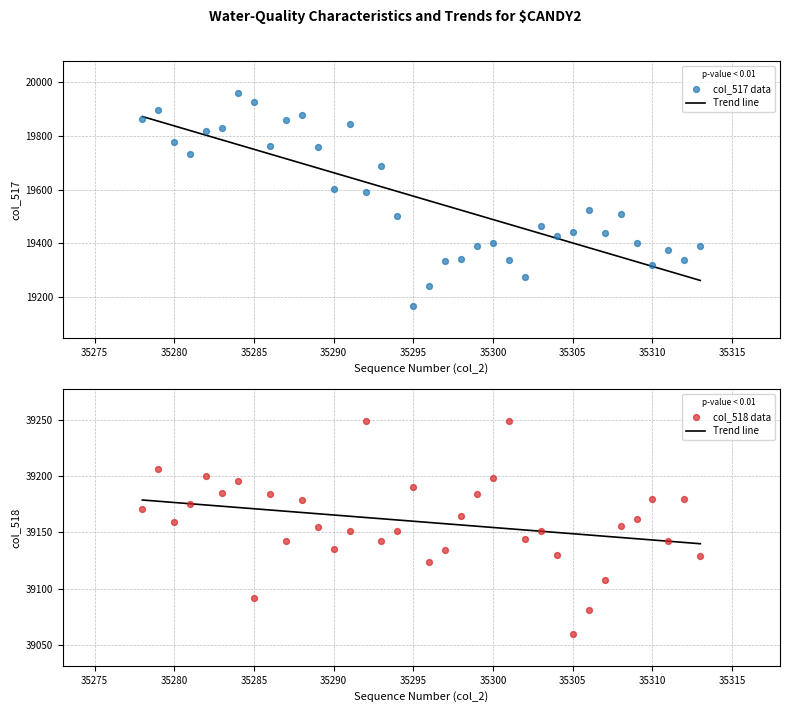

At how many categories does at least one series exceed 27646?

36